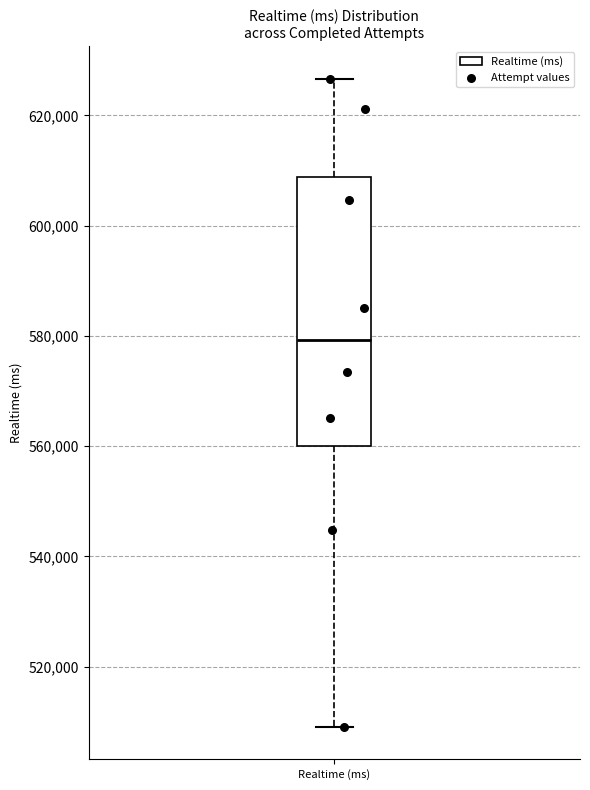

Transcribe this box plot: give where the median line is, the range the box spans, and where the two whiskers end, as read against the y-axis. The values are not printed on the chart, so give them approximately, as read against the axis.

median 580000, box 560000 to 608000, whiskers 510000 to 626000